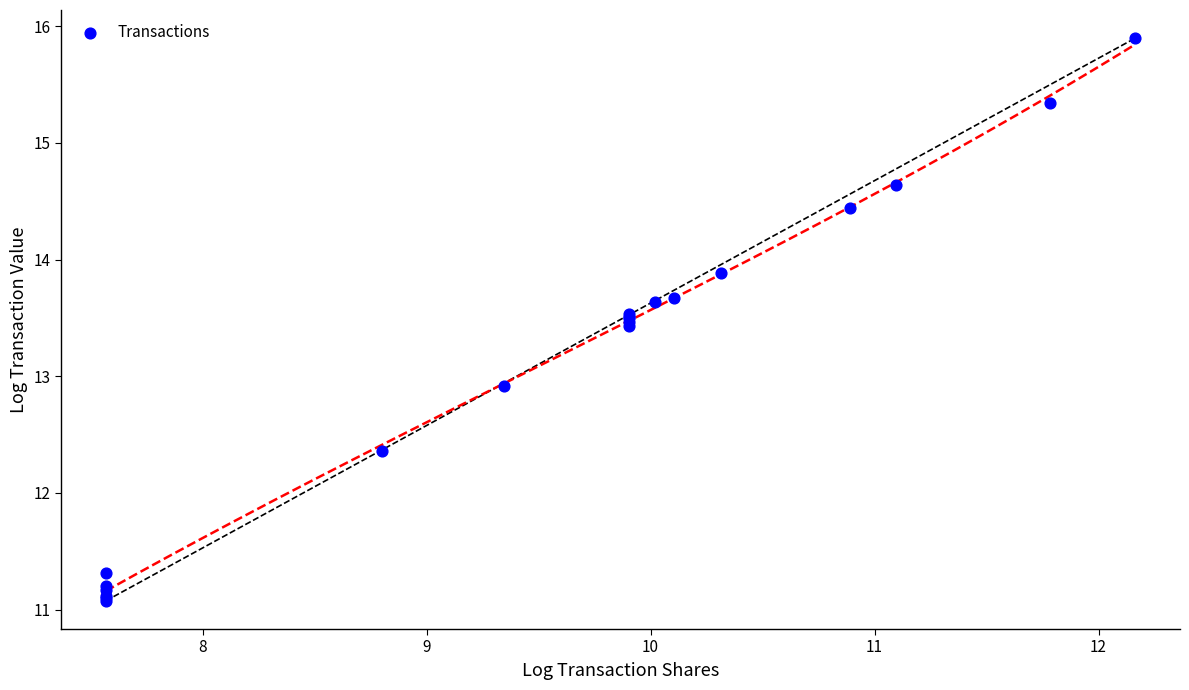

What Y value in the scatter plot is closest to 13?

12.9